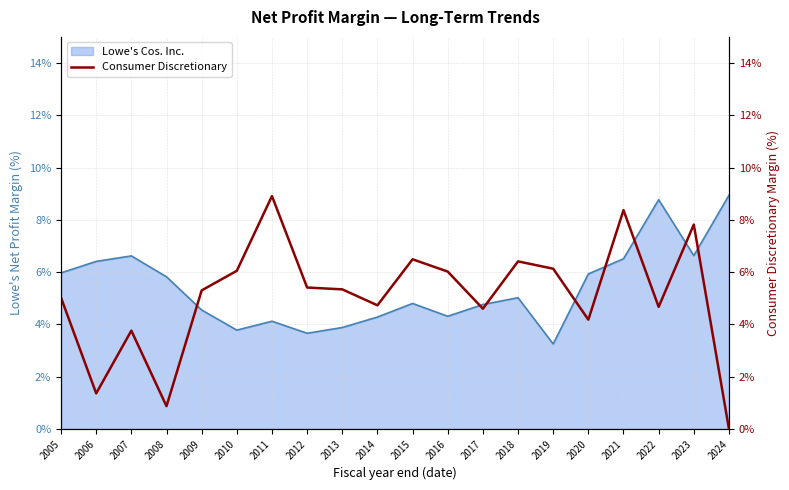

The Lowe's Cos. Inc. series shows 4.5 at 2009. True or false?

True